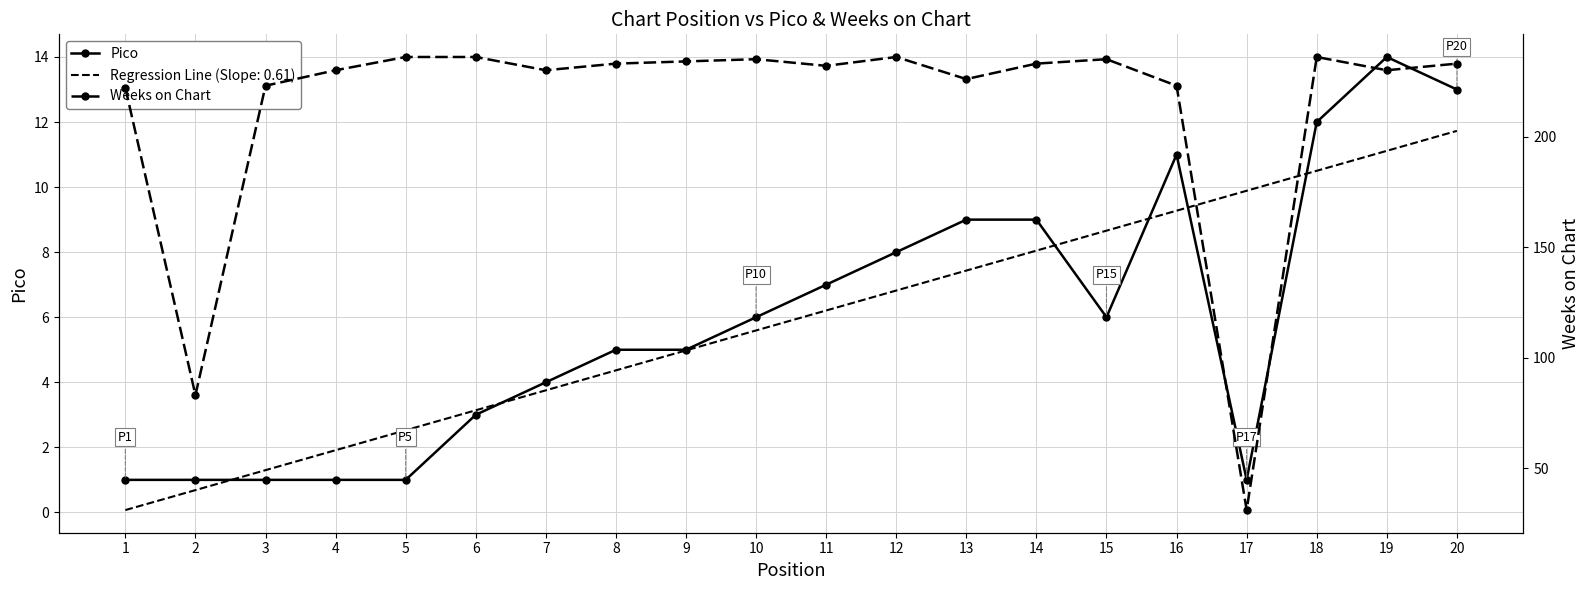

What is the difference between the highest and lowest values at 20?

220